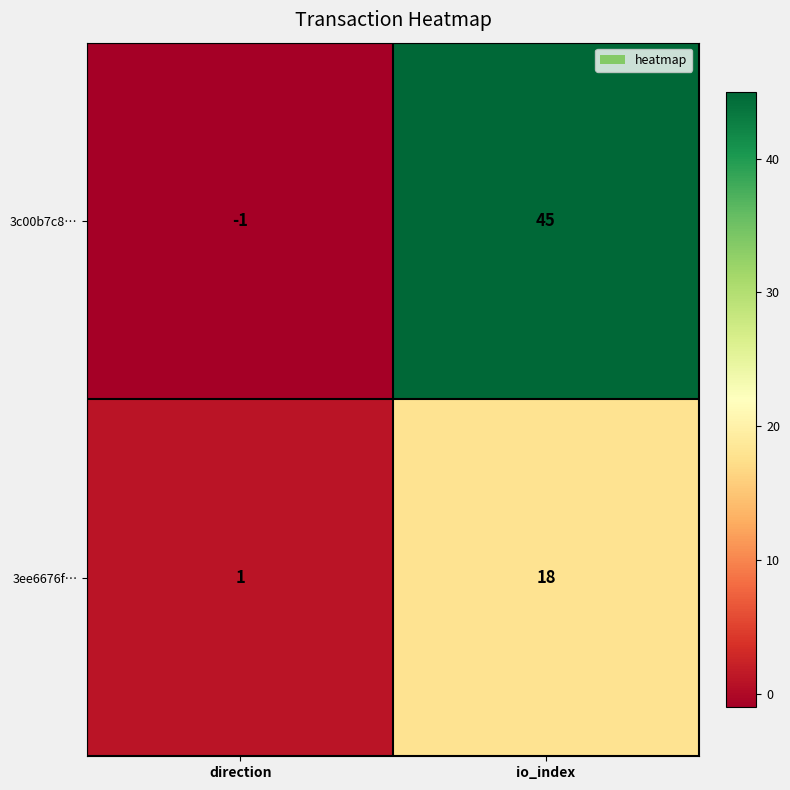

How many categories are shown in the chart?

2